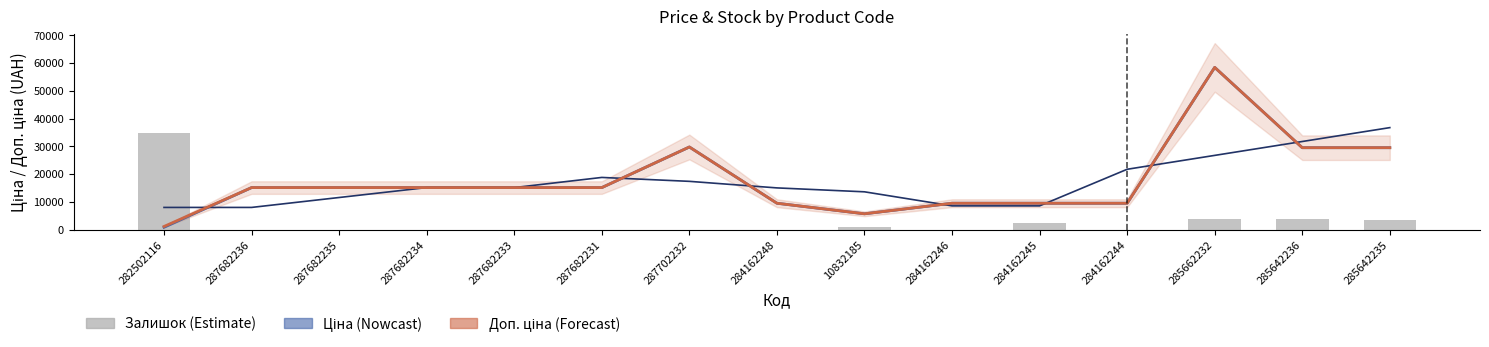

Is it true that Залишок (scaled) equals 2328.2 at 285642236?

False